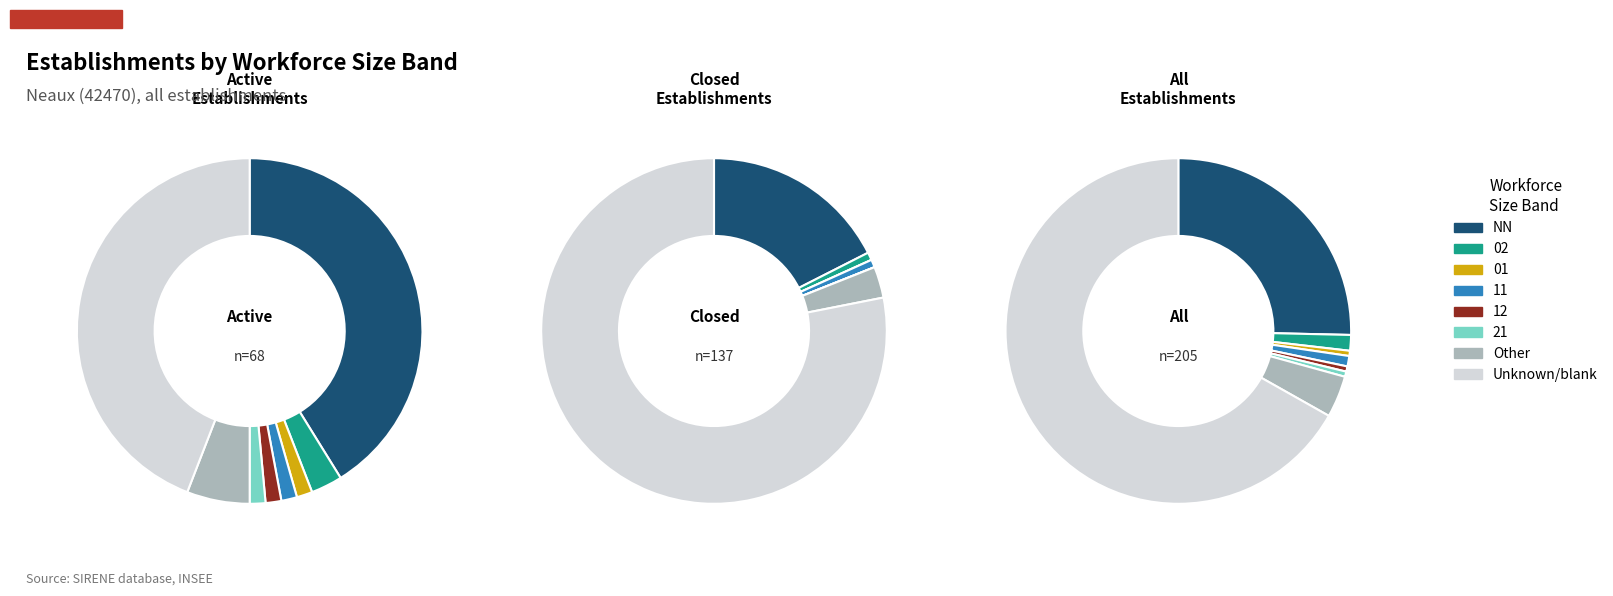

How many segments does this pie chart have?

8